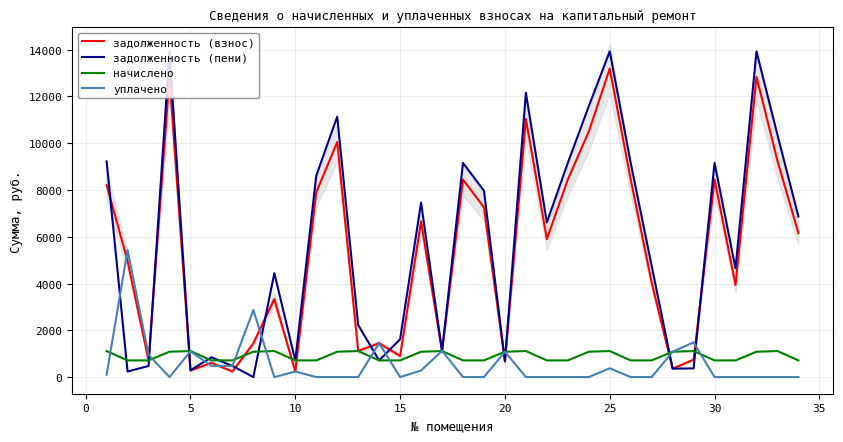

What is the approximate value of уплачено at 10?

238.0